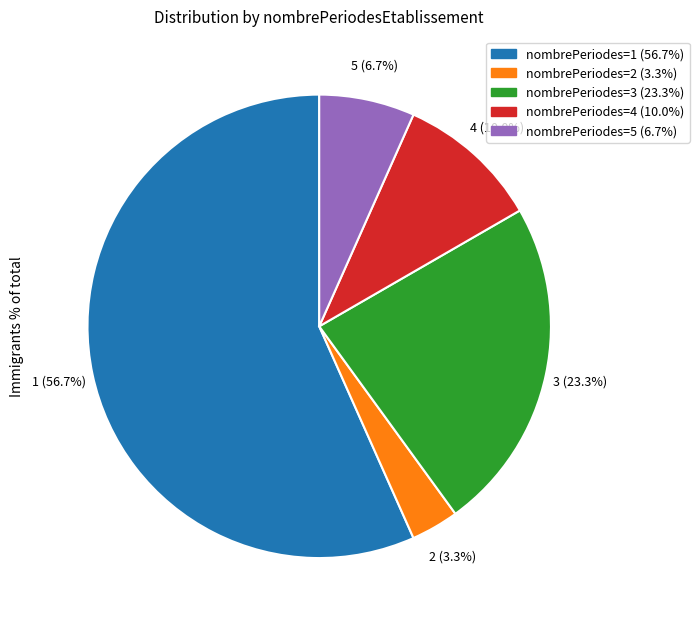

Rank the categories by value from highest to lowest.

nombrePeriodes=1 (56.7%), nombrePeriodes=3 (23.3%), nombrePeriodes=4 (10.0%), nombrePeriodes=5 (6.7%), nombrePeriodes=2 (3.3%)